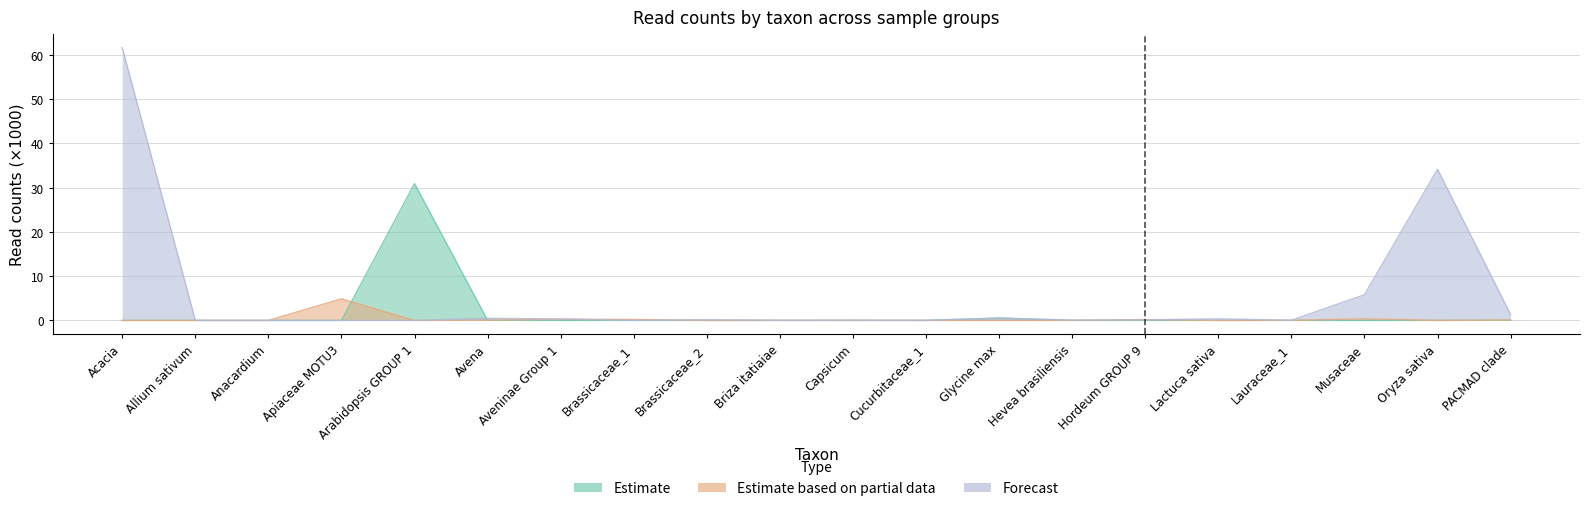

How many times do Forecast and Estimate based on partial data cross each other?

4